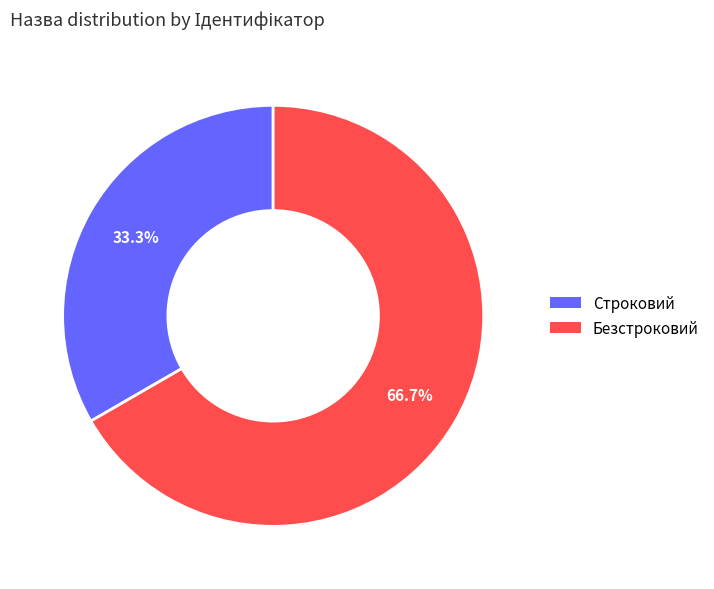

How many slices are in this pie chart?

2